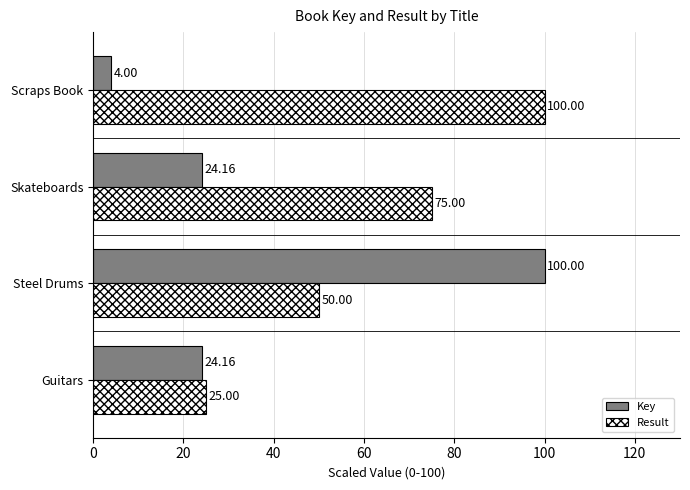

At which label is Result closest to 62?

Steel Drums